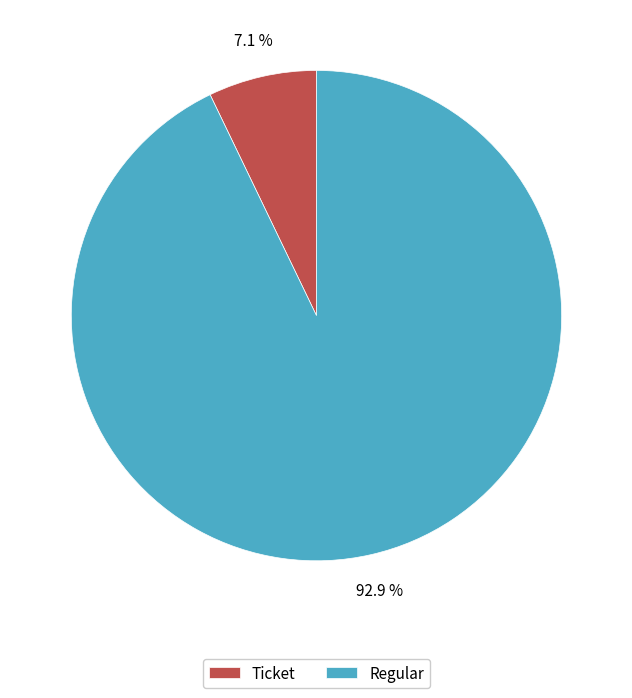

Which has a higher value, Regular or Ticket?

Regular